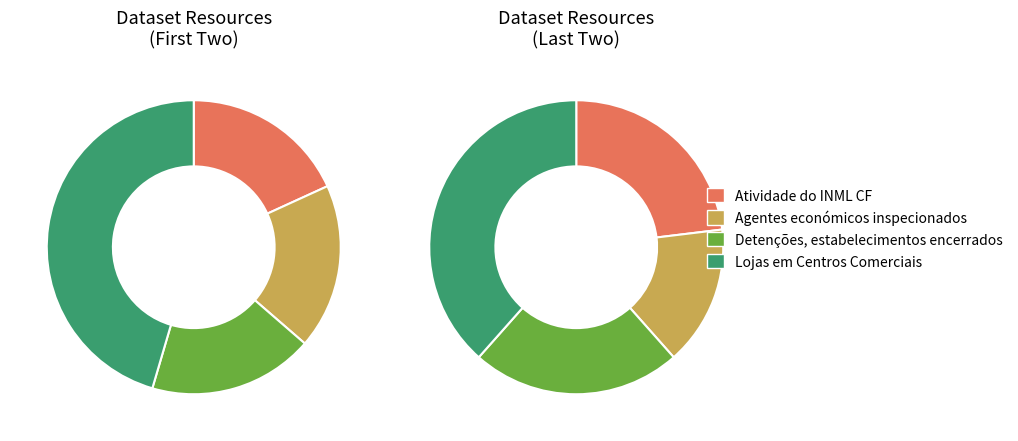

Does Atividade do INML CF represent more than half of the total?

No